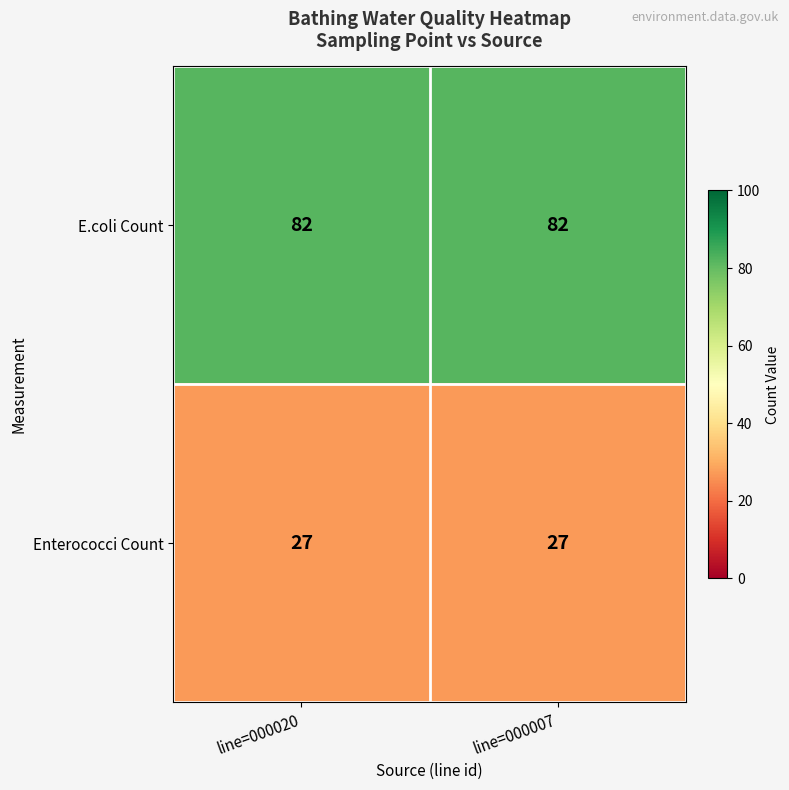

What is the spread (max minus min) of values at line=000007?

55